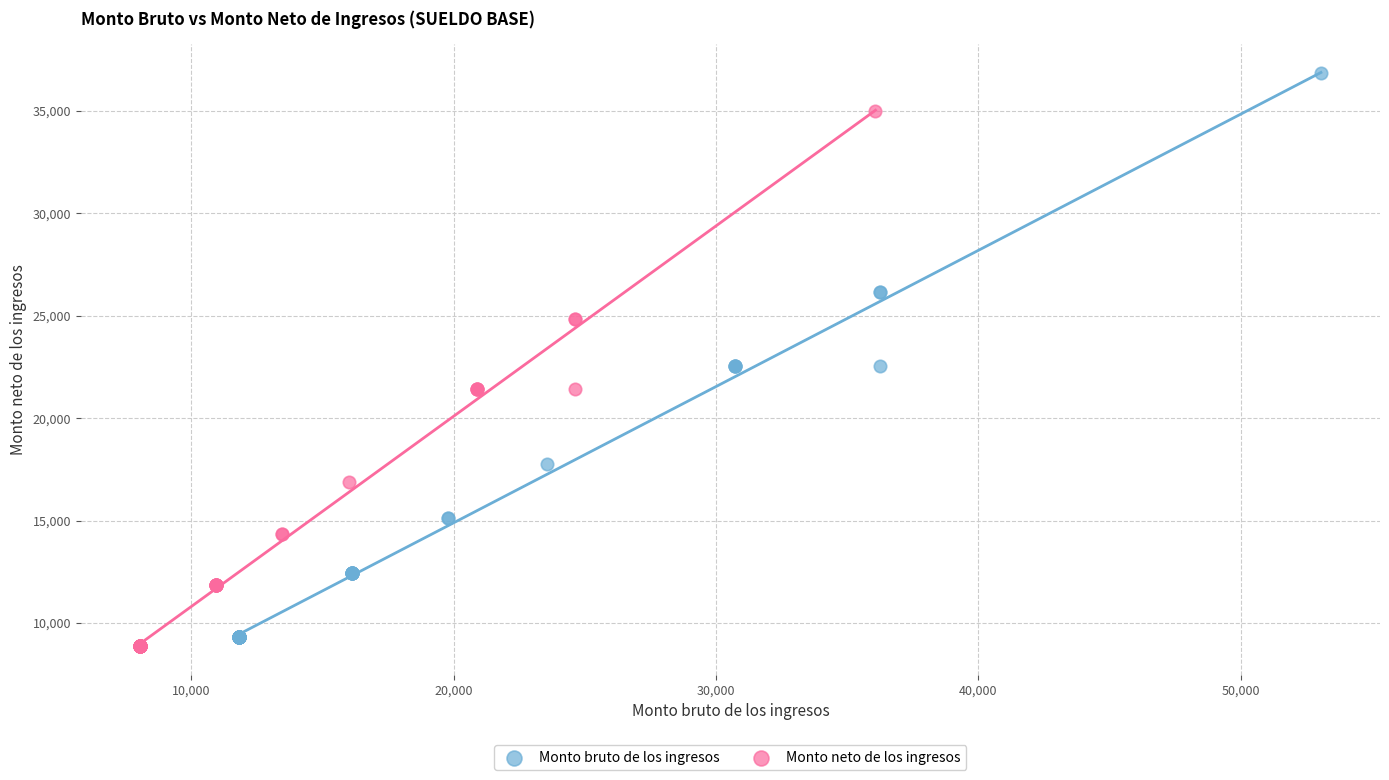

Which series has the widest spread of Y values?

Monto bruto de los ingresos